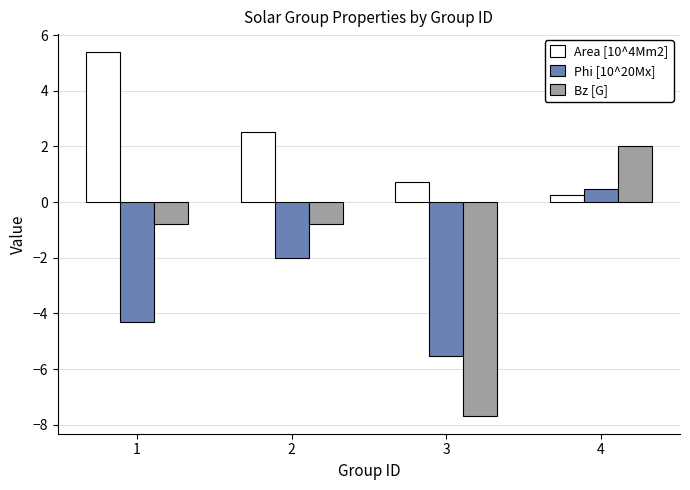

Rank the categories by Phi [10^20Mx] value from highest to lowest.

4, 2, 1, 3